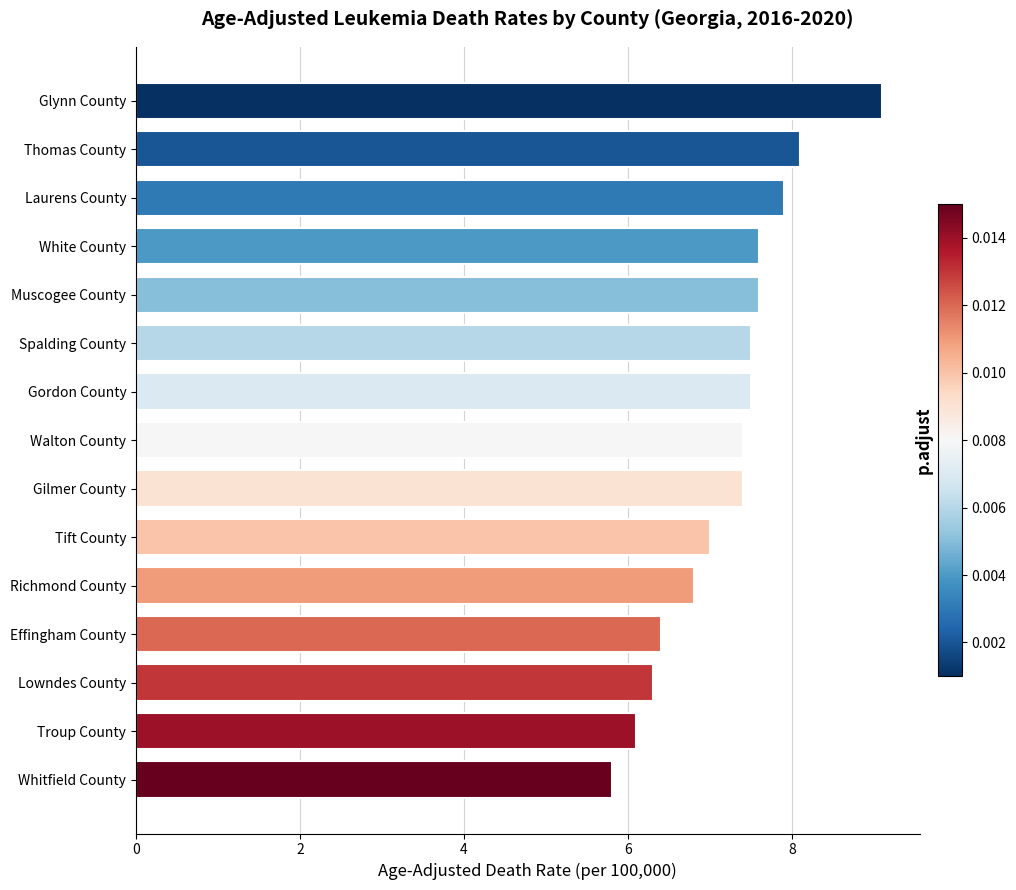

Reading top to bottom, list all the values displayed in this chart.

Glynn County=9.1	Thomas County=8.1	Laurens County=7.9	White County=7.6	Muscogee County=7.6	Spalding County=7.5	Gordon County=7.5	Walton County=7.4	Gilmer County=7.4	Tift County=7.0	Richmond County=6.8	Effingham County=6.4	Lowndes County=6.3	Troup County=6.1	Whitfield County=5.8